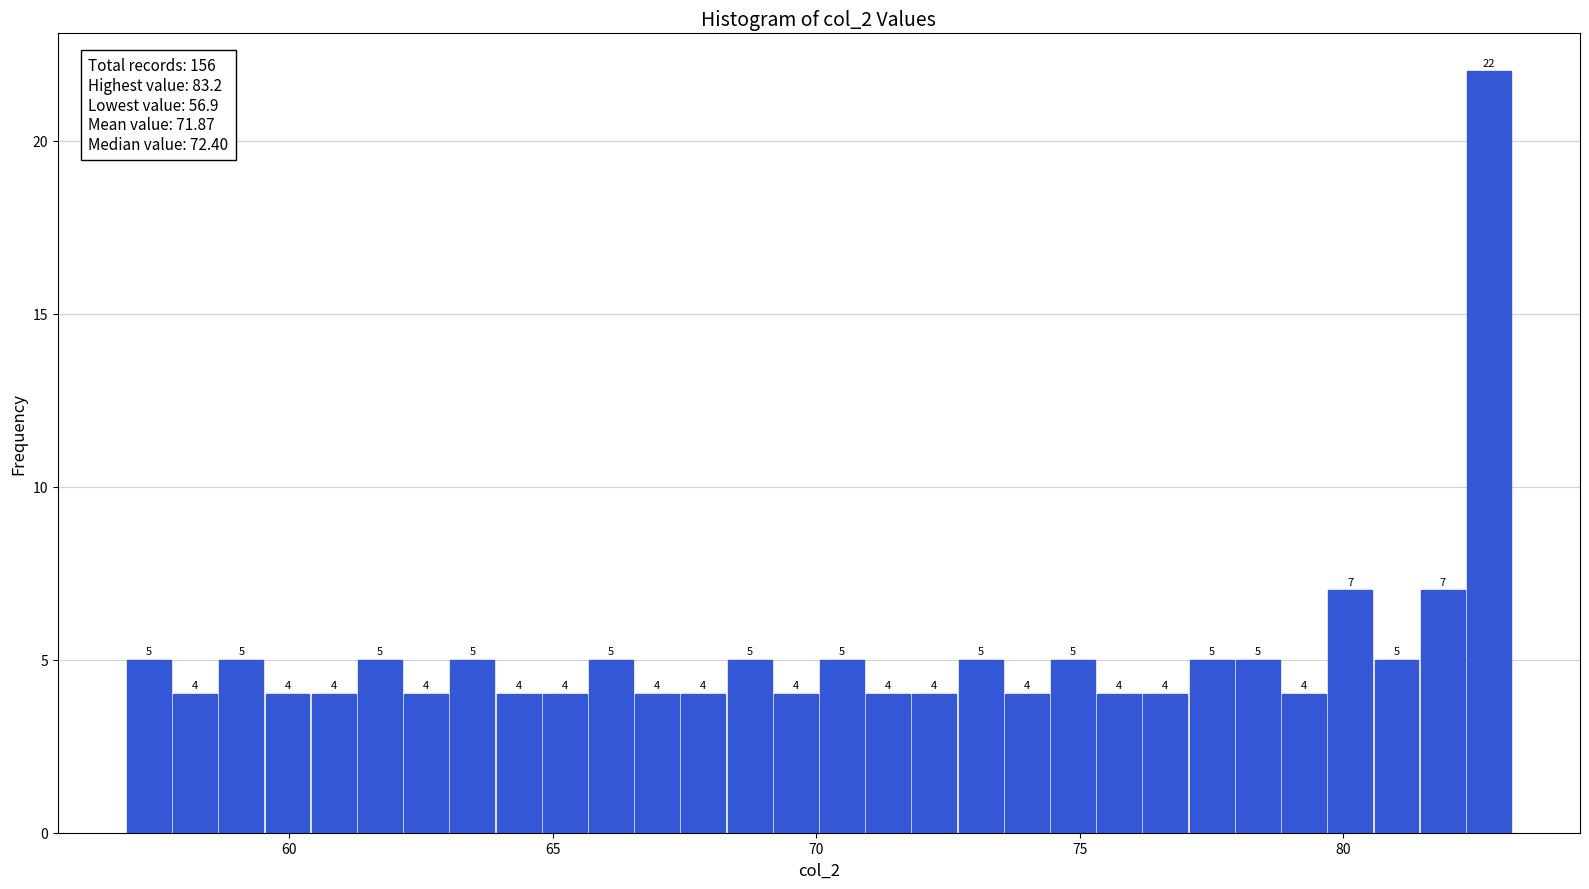

Read against the x-axis, roughly where is the centre of the tallest bar?

83.0